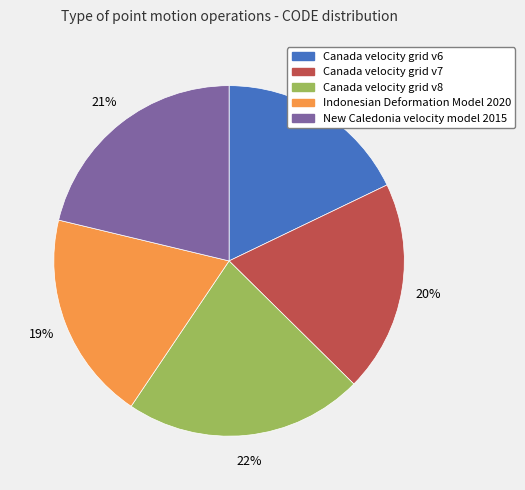

Does Canada velocity grid v6 represent more than half of the total?

No